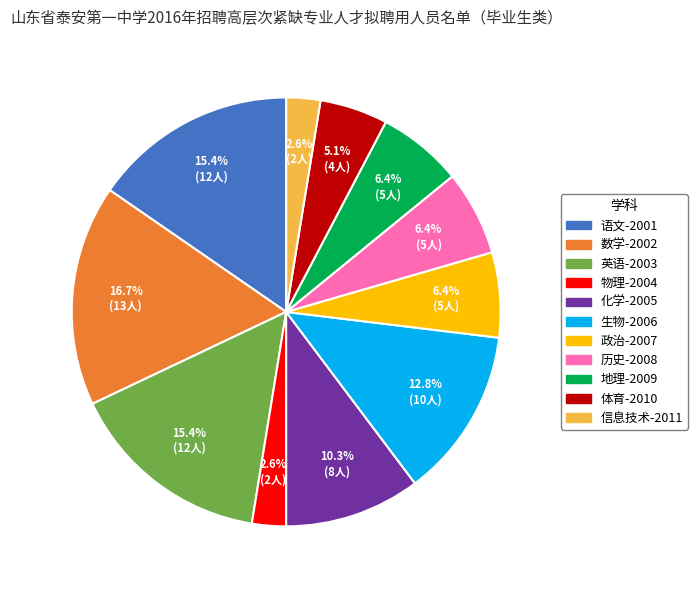

Which has a higher value, 信息技术-2011 or 政治-2007?

政治-2007